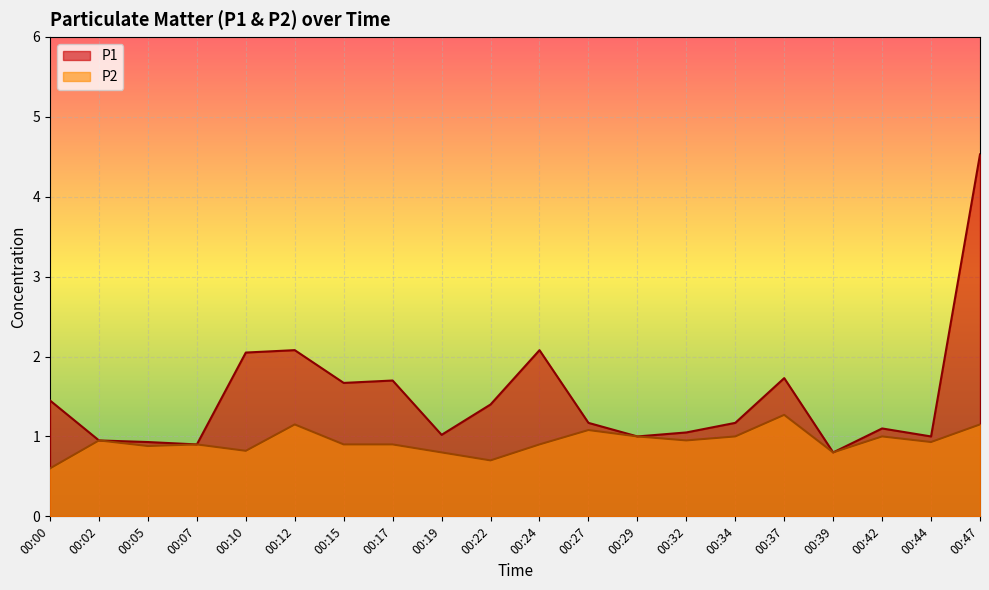

What is the highest value of the P2 series?

1.3